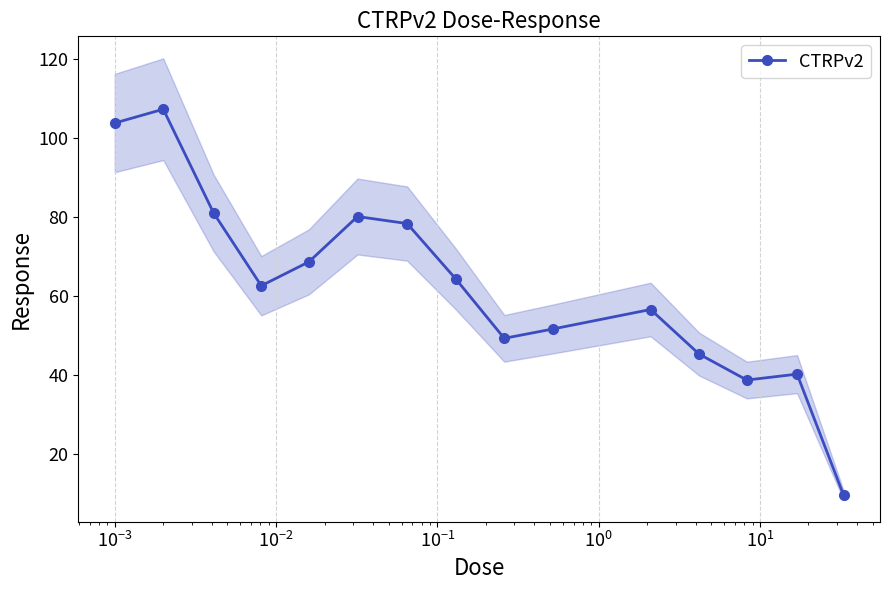

What is the value of the CTRPv2 point at the 12th from the left?

45.3